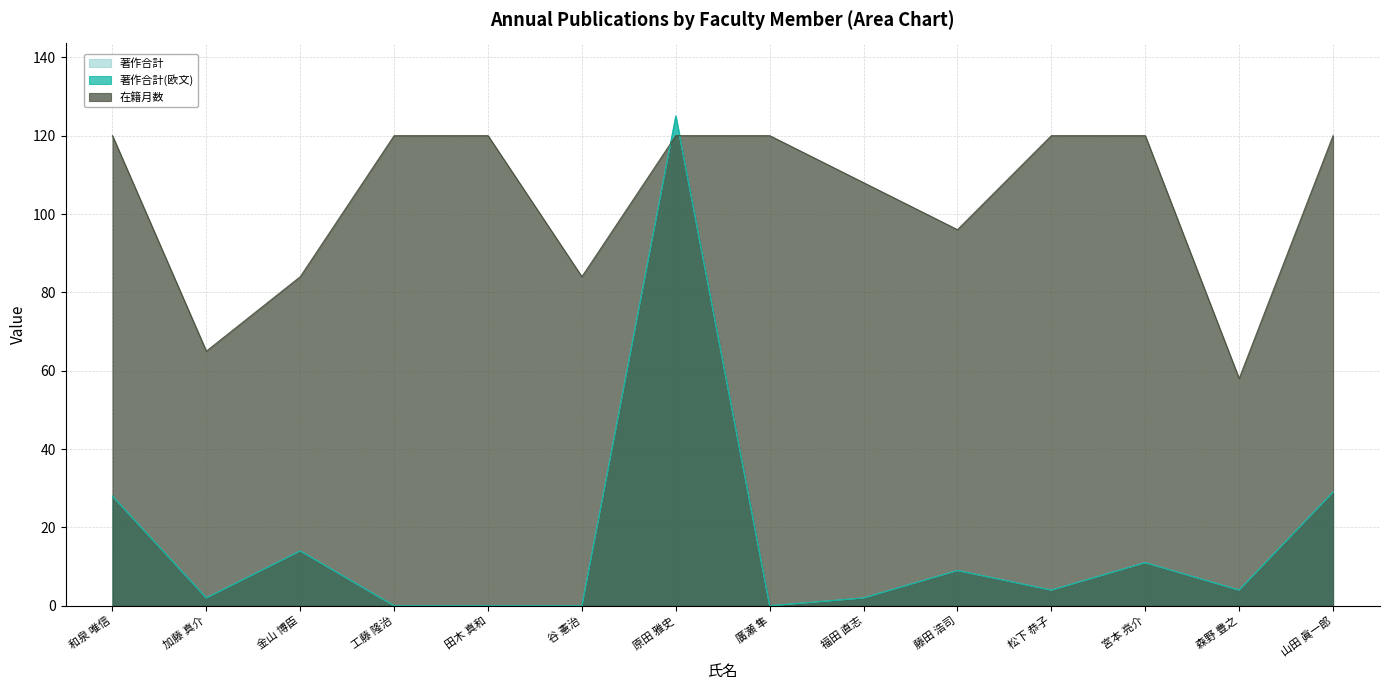

Which has a higher value, 廣瀬 隼 or 加藤 真介?

加藤 真介